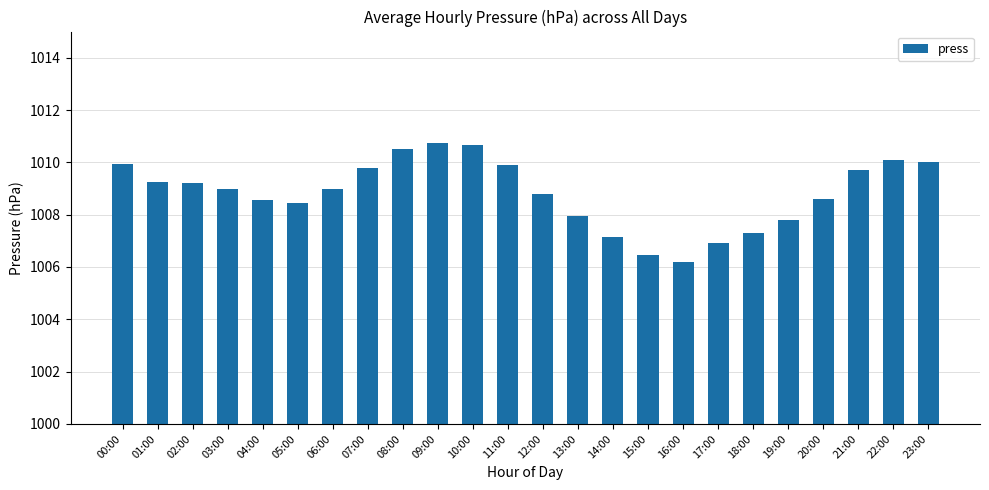

Which has a higher value, 14:00 or 05:00?

05:00